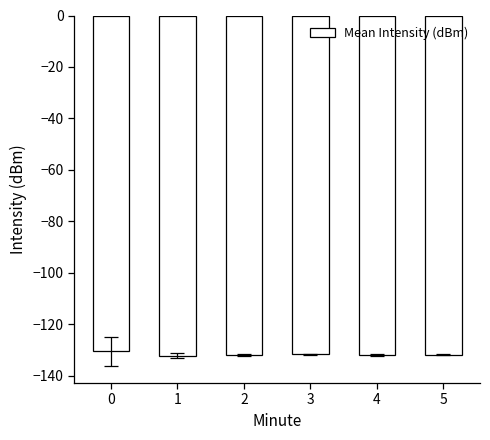

What is the value of the 2nd bar from the left?

-132.3